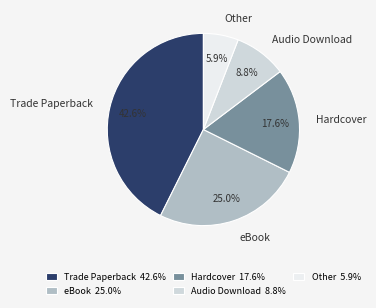

To the nearest percent, what is the difference between the Trade Paperback and Other slice percentages?

37%